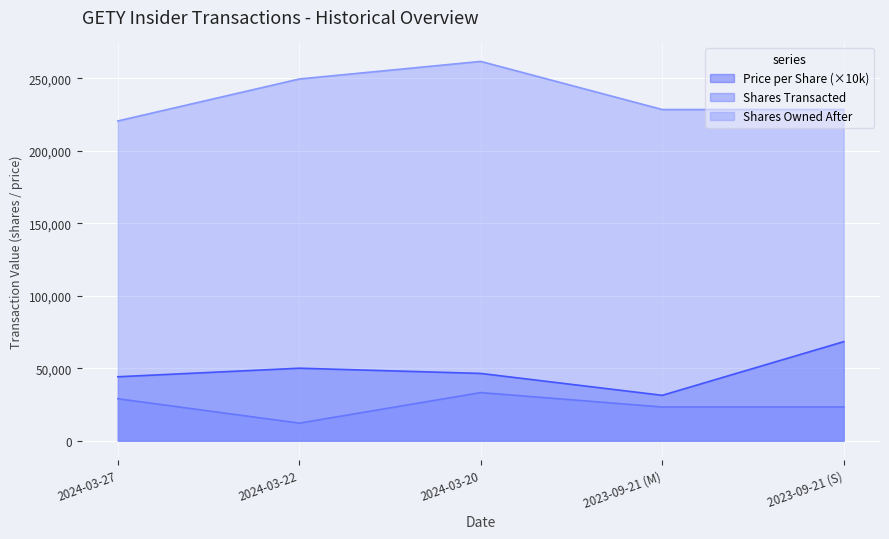

Between 2024-03-22 and 2023-09-21 (M), which series saw the biggest shift?

Shares Owned After